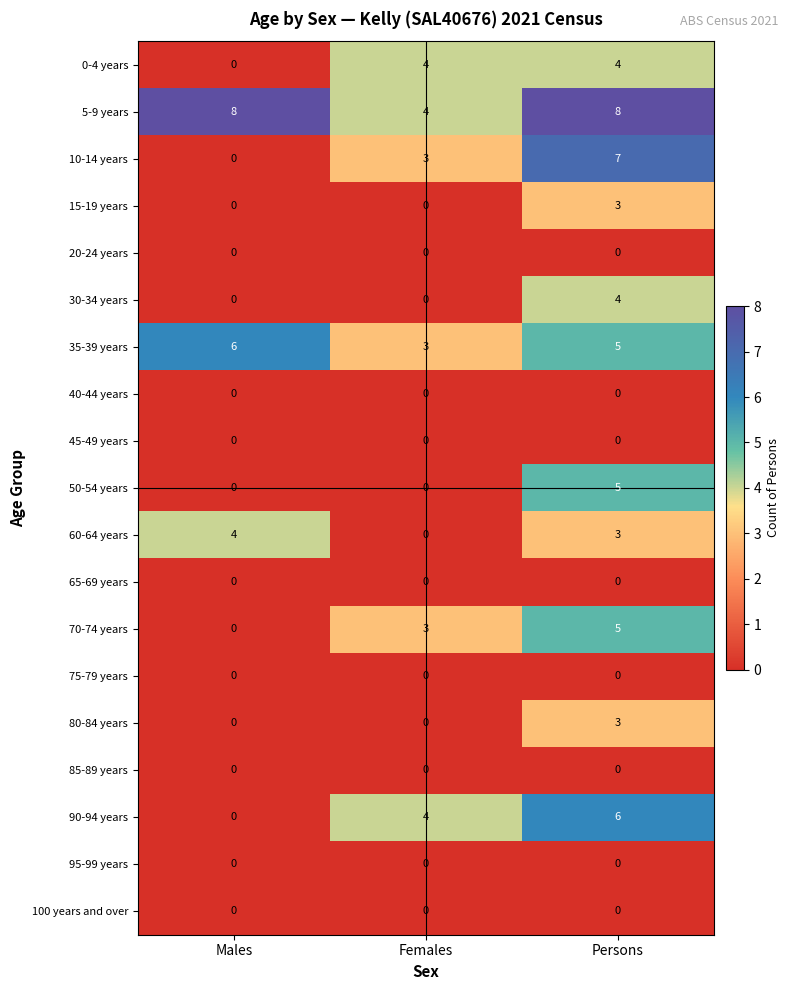

At which category is the sum across all series the highest?

Persons